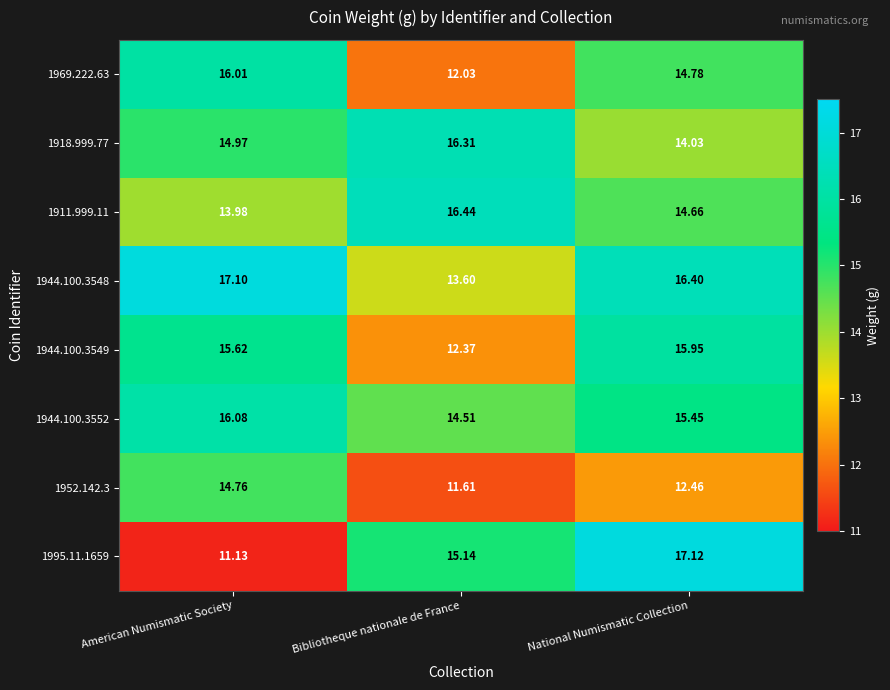

Is the value of 1944.100.3548 at American Numismatic Society greater than the value of 1995.11.1659 at National Numismatic Collection?

No